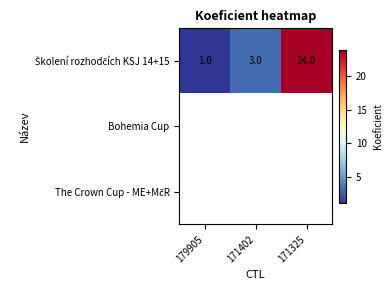

Which series has the largest total across all categories?

Školení rozhodčích KSJ 14+15